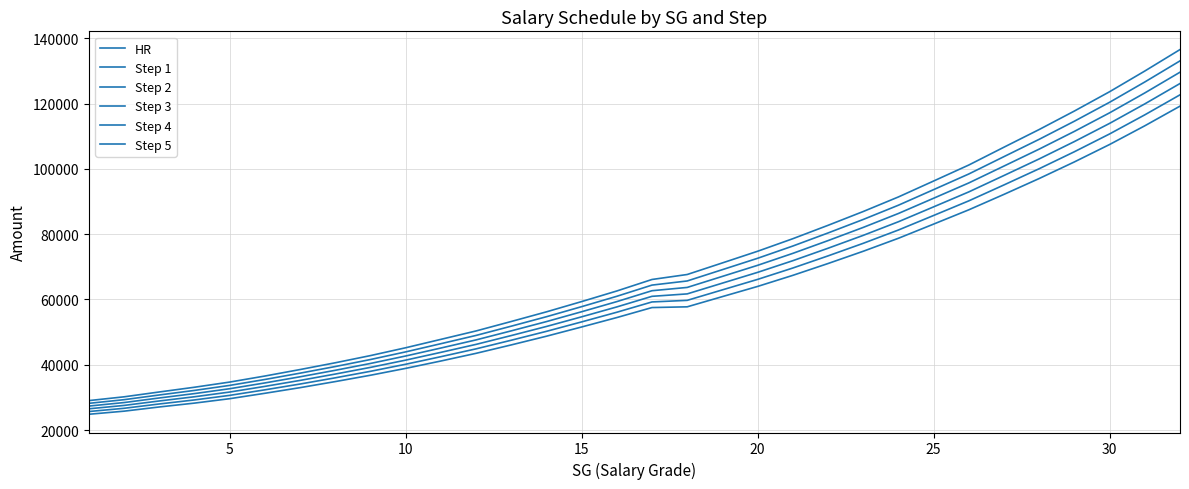

Is this an area chart (filled region under the line)?

No